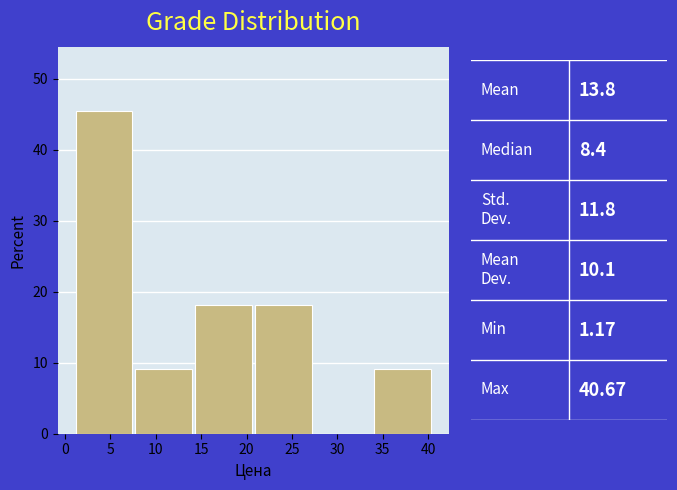

Which range on the x-axis has the tallest bar?

1.0 to 8.0